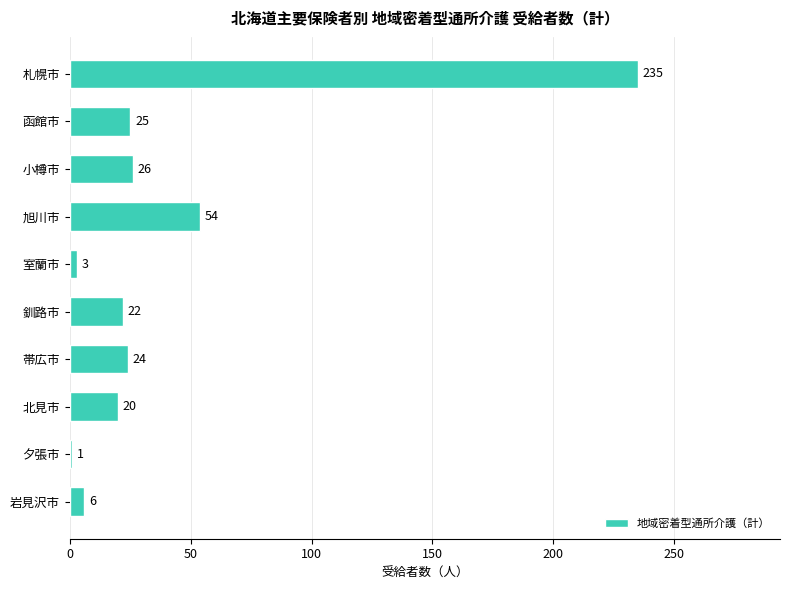

Which has a higher value, 小樽市 or 室蘭市?

小樽市